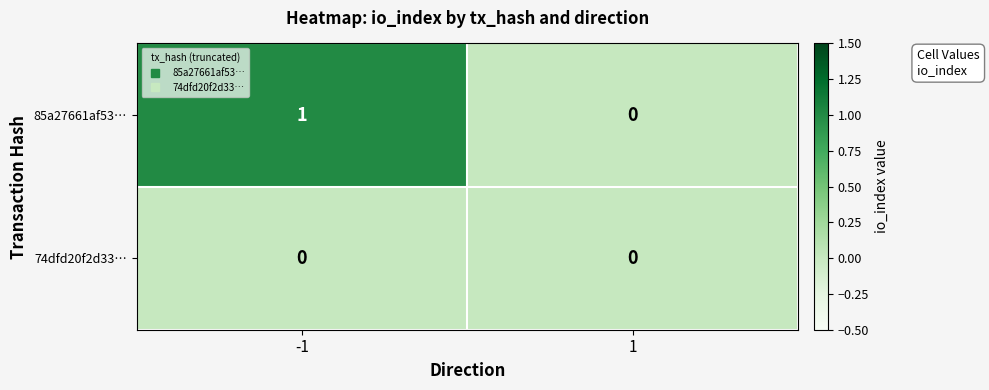

Which series changed the most between -1 and 1?

85a27661af53…